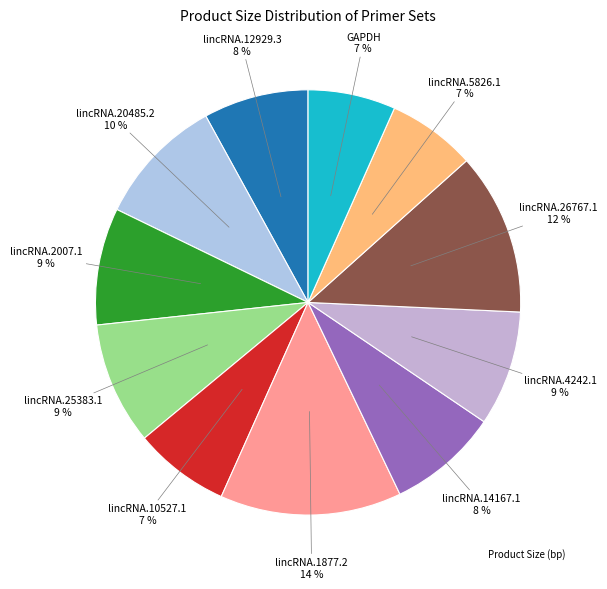

How many slices are in this pie chart?

11